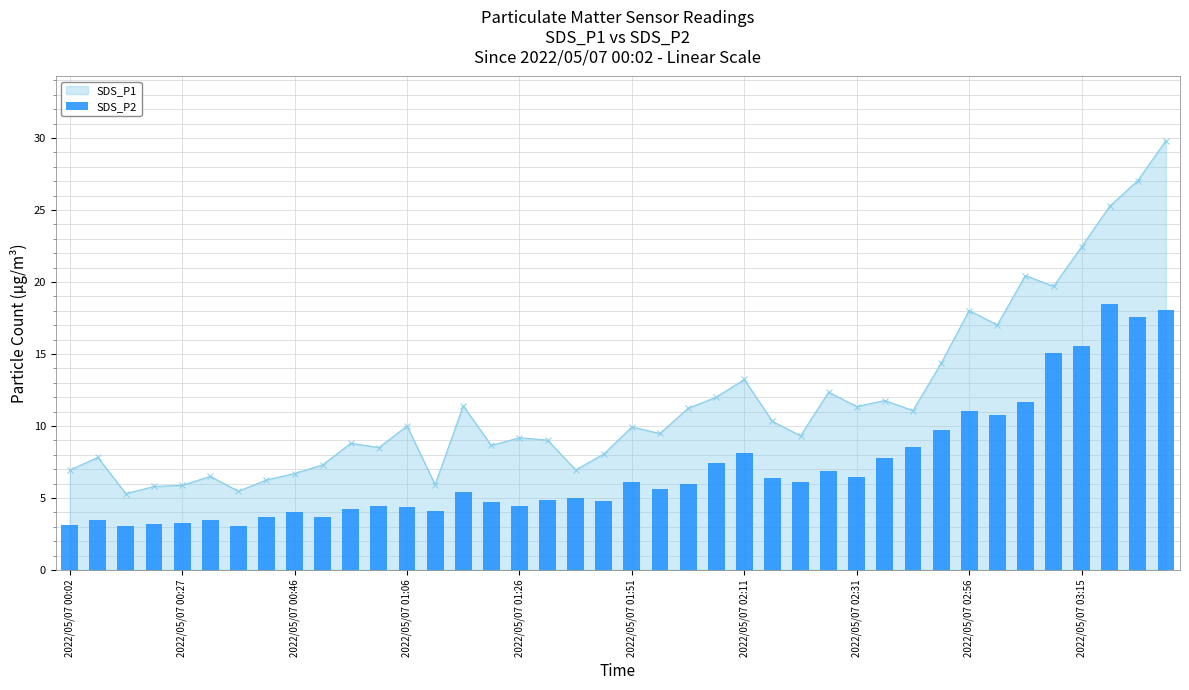

True or false: the data shows 6.8 at 27.

True